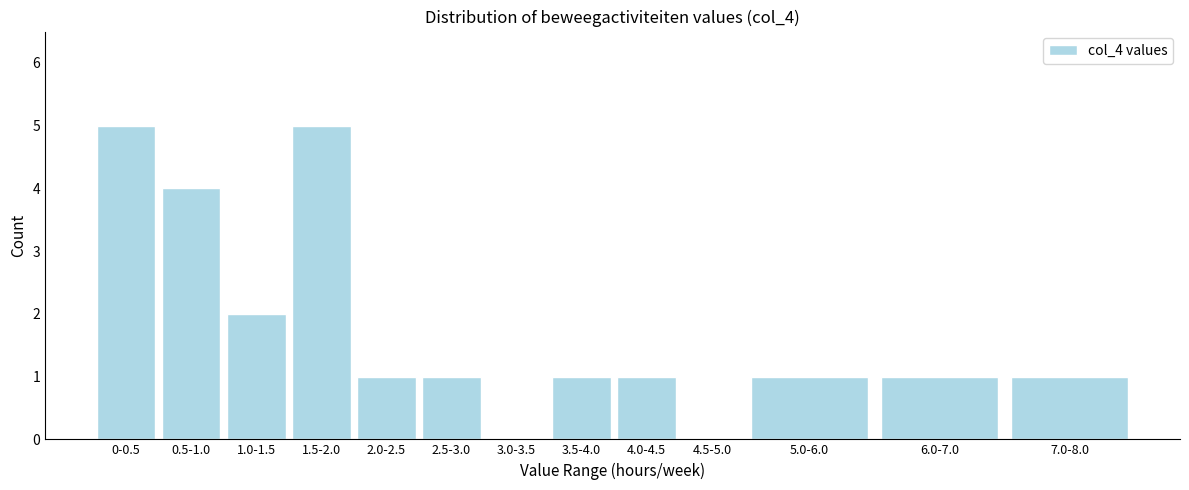

Reading right to left, list all the values displayed in this chart.

7.0-8.0=1	6.0-7.0=1	5.0-6.0=1	4.5-5.0=0	4.0-4.5=1	3.5-4.0=1	3.0-3.5=0	2.5-3.0=1	2.0-2.5=1	1.5-2.0=5	1.0-1.5=2	0.5-1.0=4	0-0.5=5